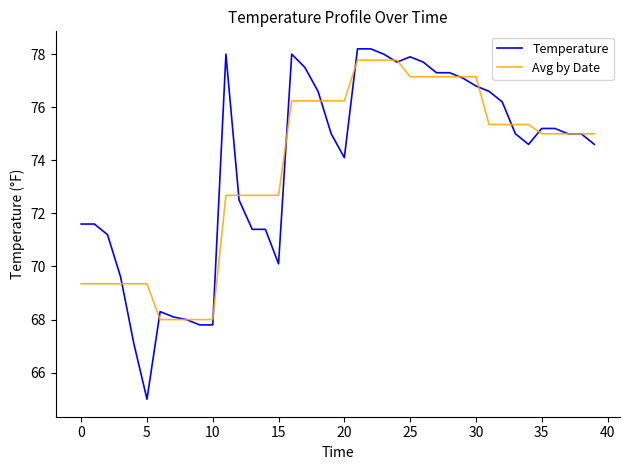

How many lines are shown in the chart?

2